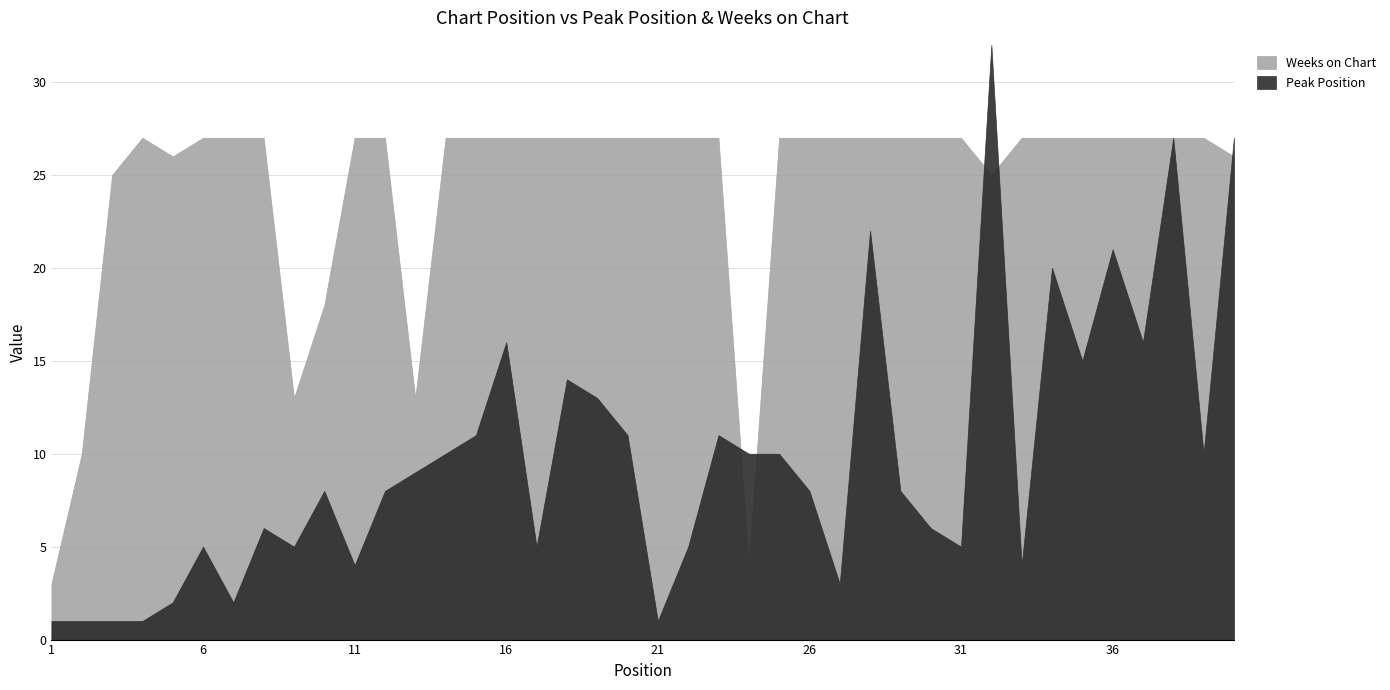

What is the maximum value for Weeks on Chart?

27